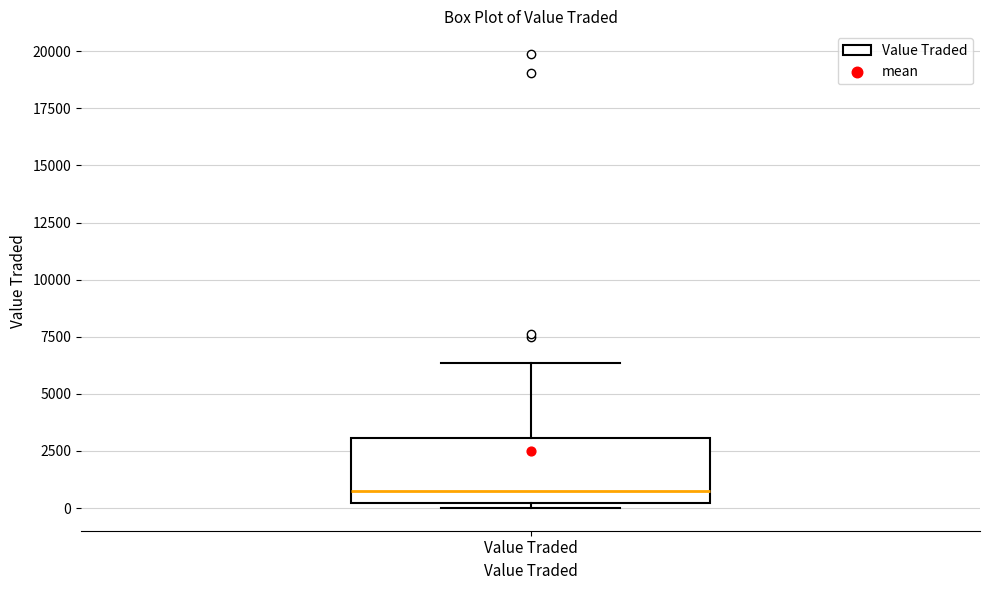

Where does the upper whisker of the box for Value Traded end on the y-axis? The values are not printed on the chart, so give them approximately, as read against the axis.

6500